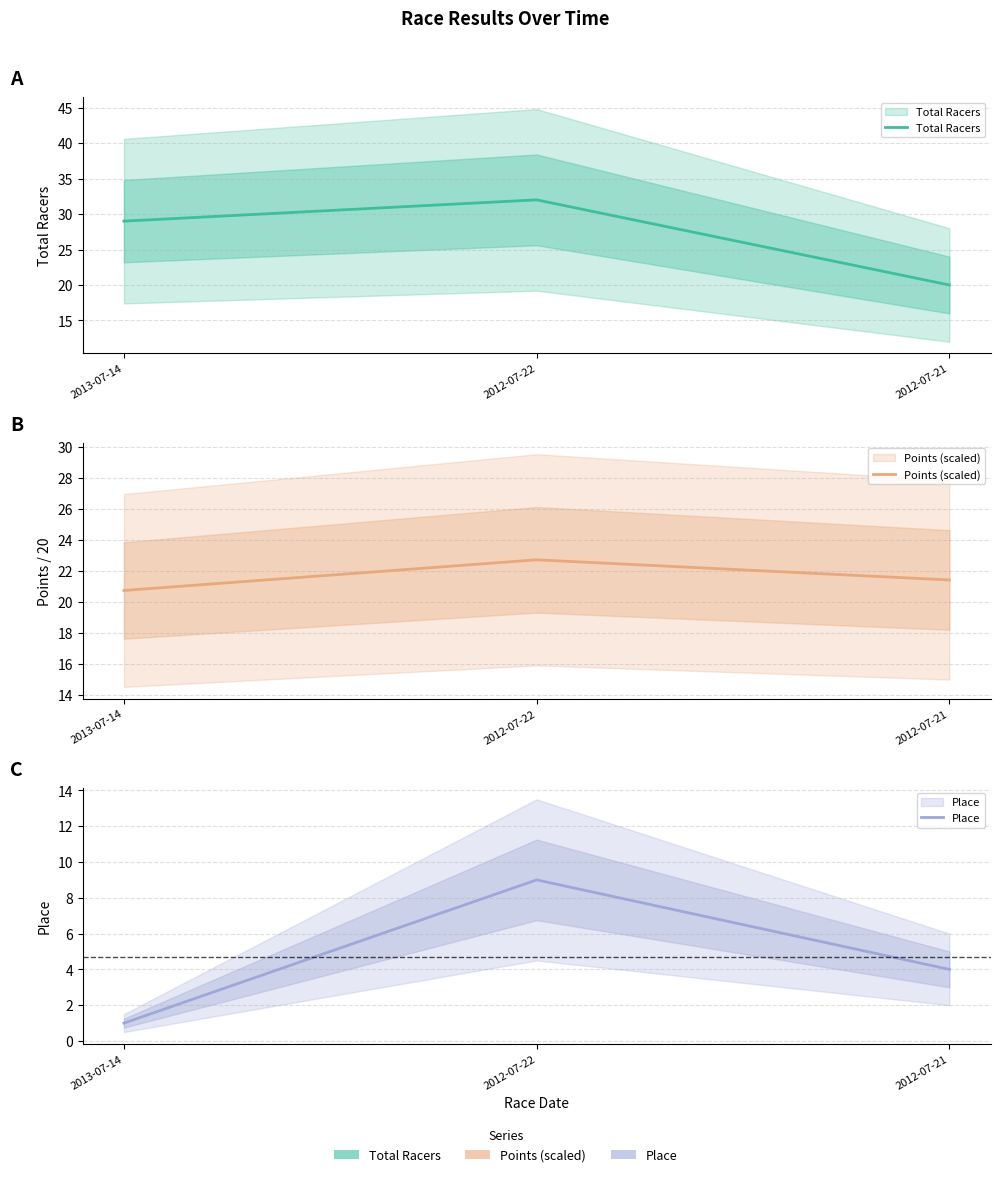

Does the chart have visible grid lines?

Yes